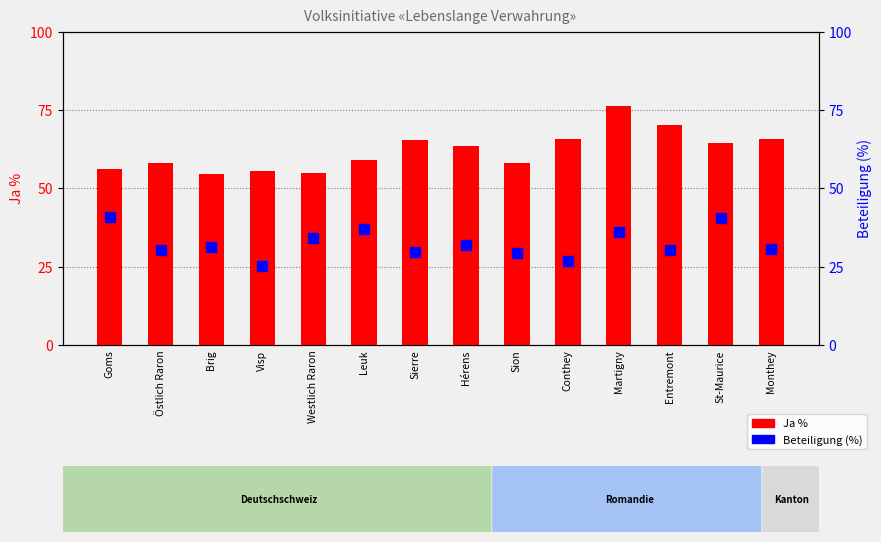

At which category is the sum across all series the highest?

Martigny